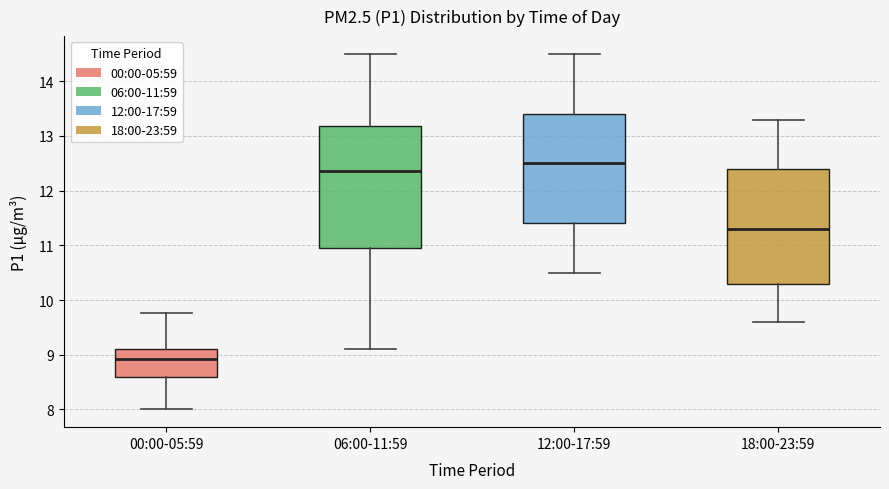

Which box's median line is the highest?

12:00-17:59